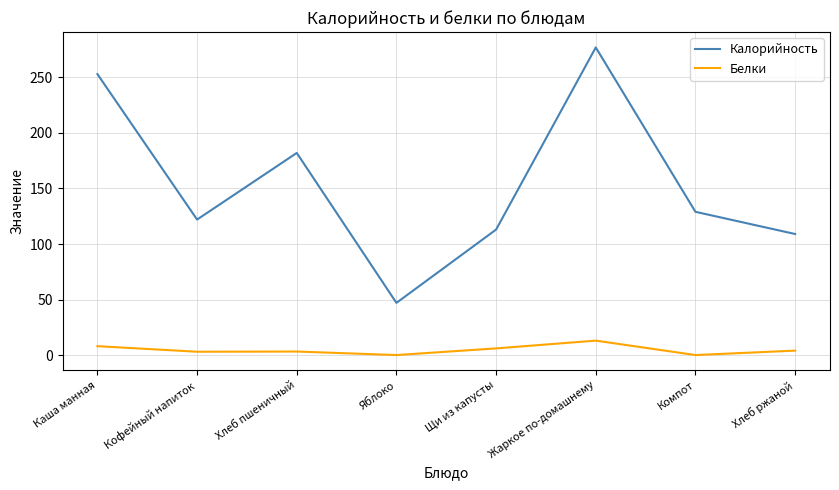

What are all the series names shown in the legend?

Калорийность, Белки